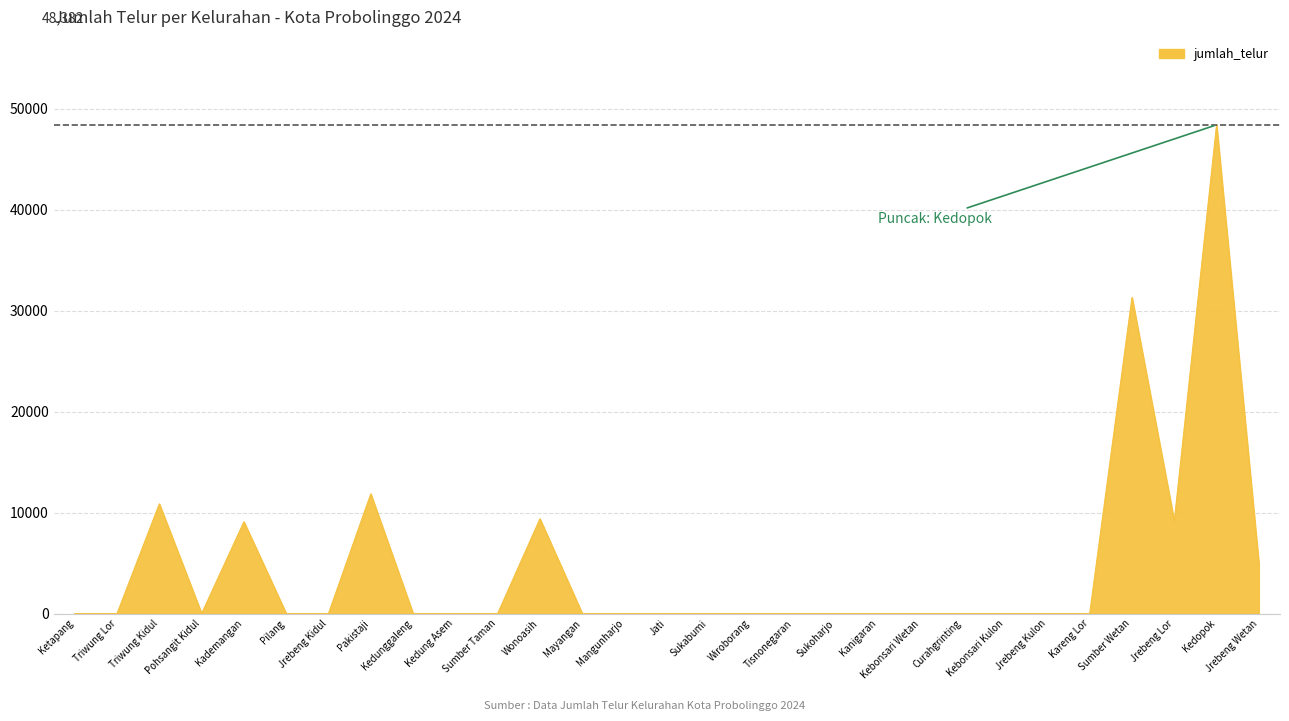

At which label is the value closest to 24191?

Sumber Wetan